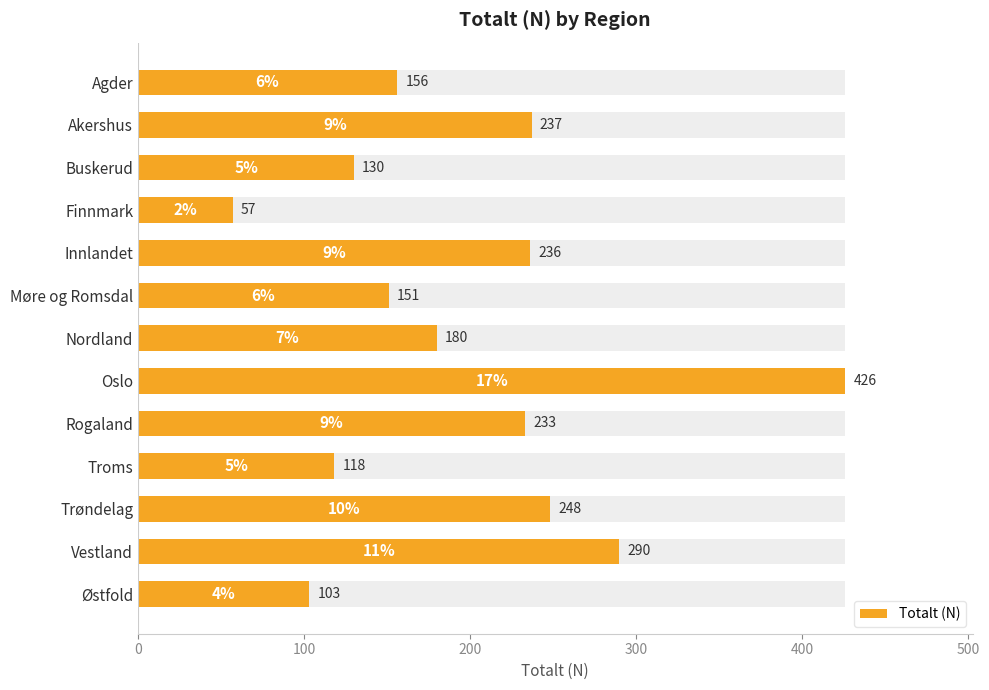

How many data points does each series have?

13